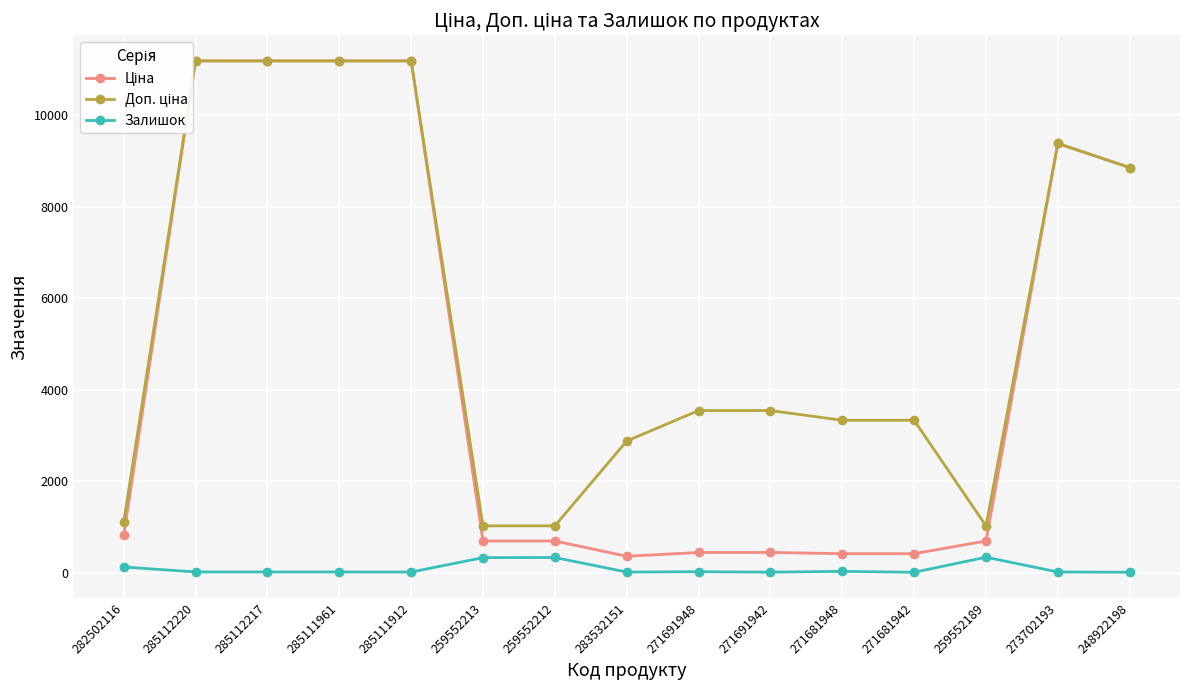

At which category does the chart reach its minimum across all series?

271681942